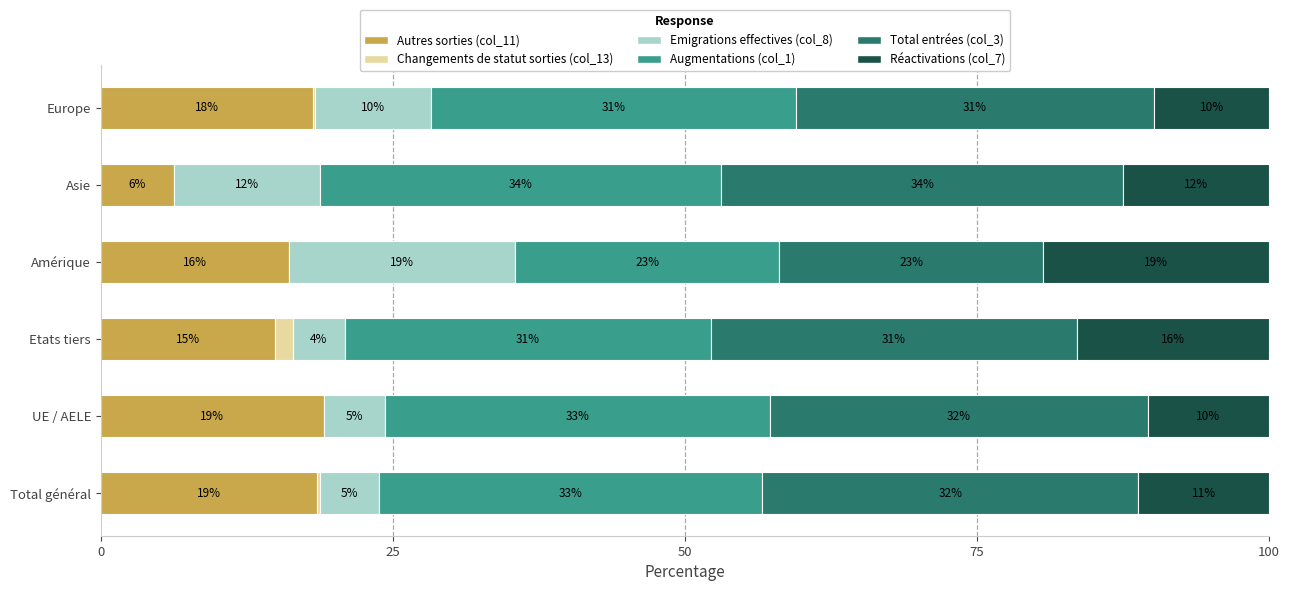

What are all the series names shown in the legend?

Autres sorties (col_11), Changements de statut sorties (col_13), Emigrations effectives (col_8), Augmentations (col_1), Total entrées (col_3), Réactivations (col_7)